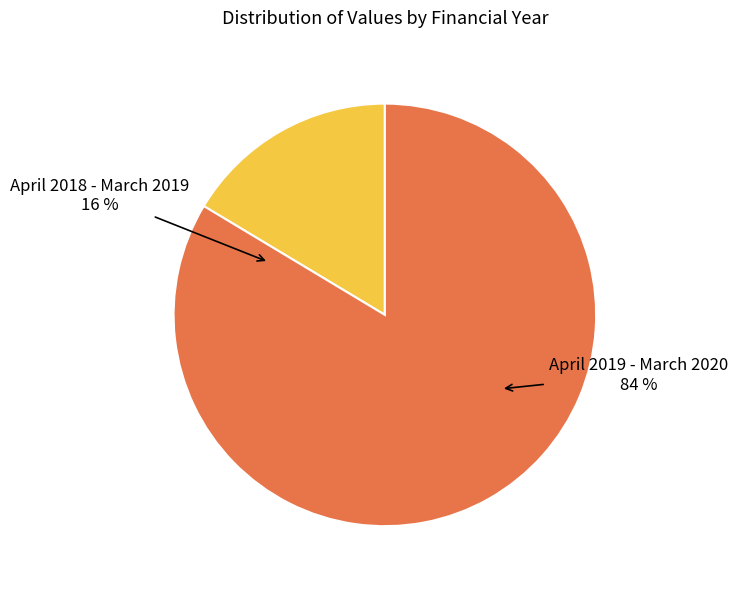

Count the number of slices in the pie.

2